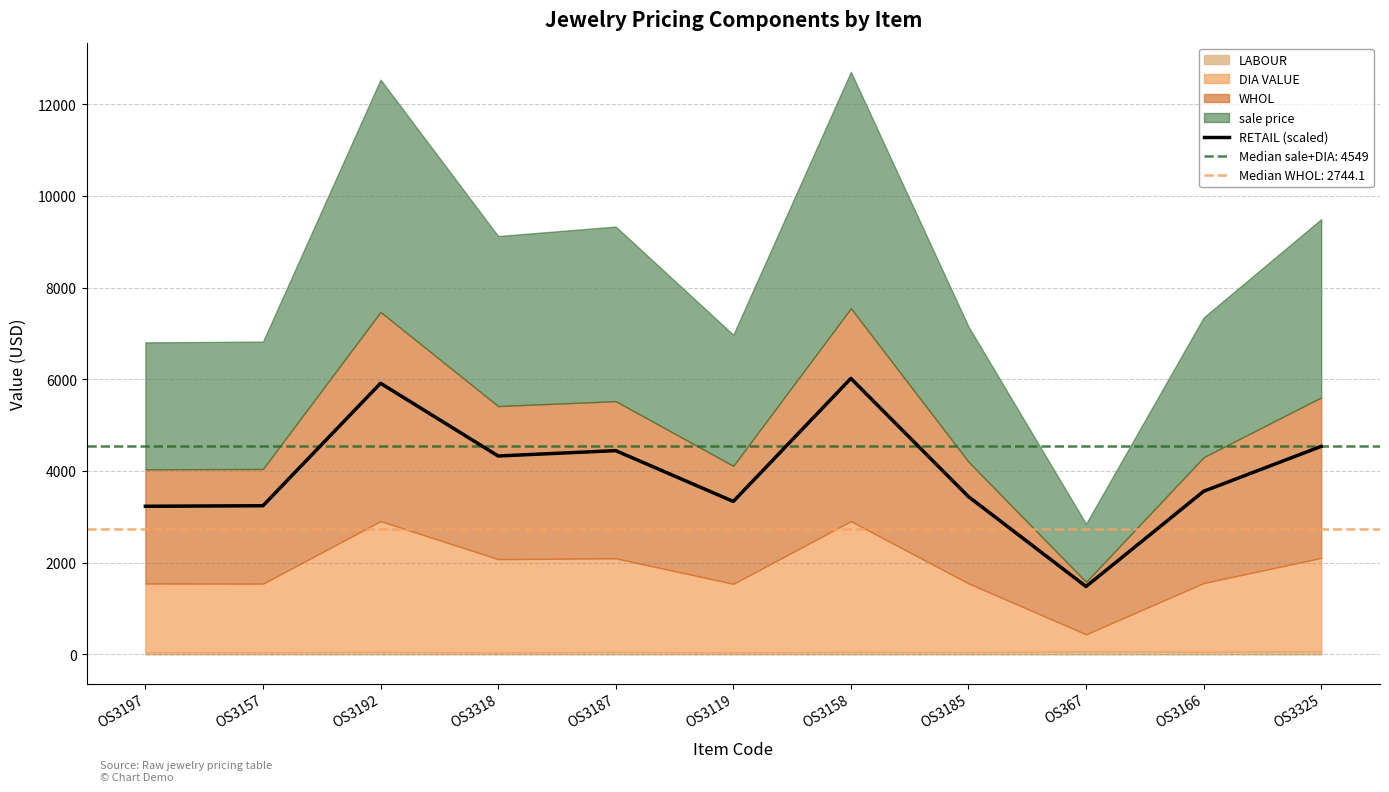

How many data points does each series have?

11